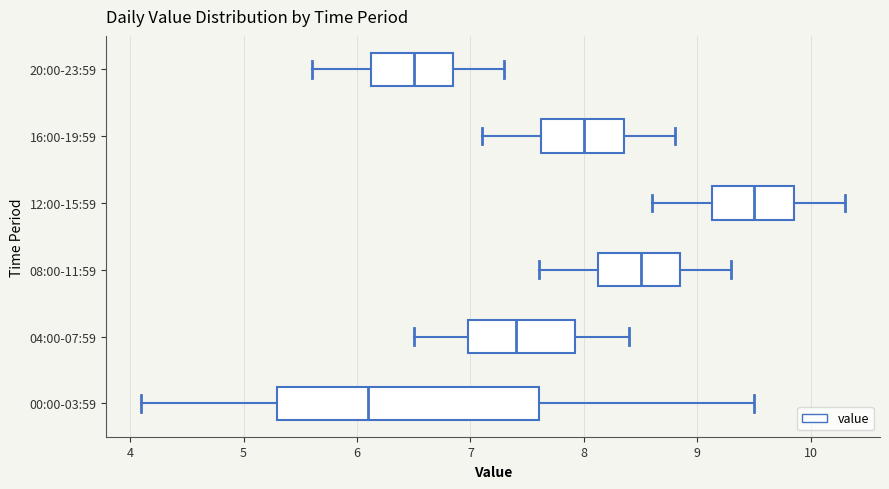

Which box is the widest, from its left edge to its right edge?

00:00-03:59